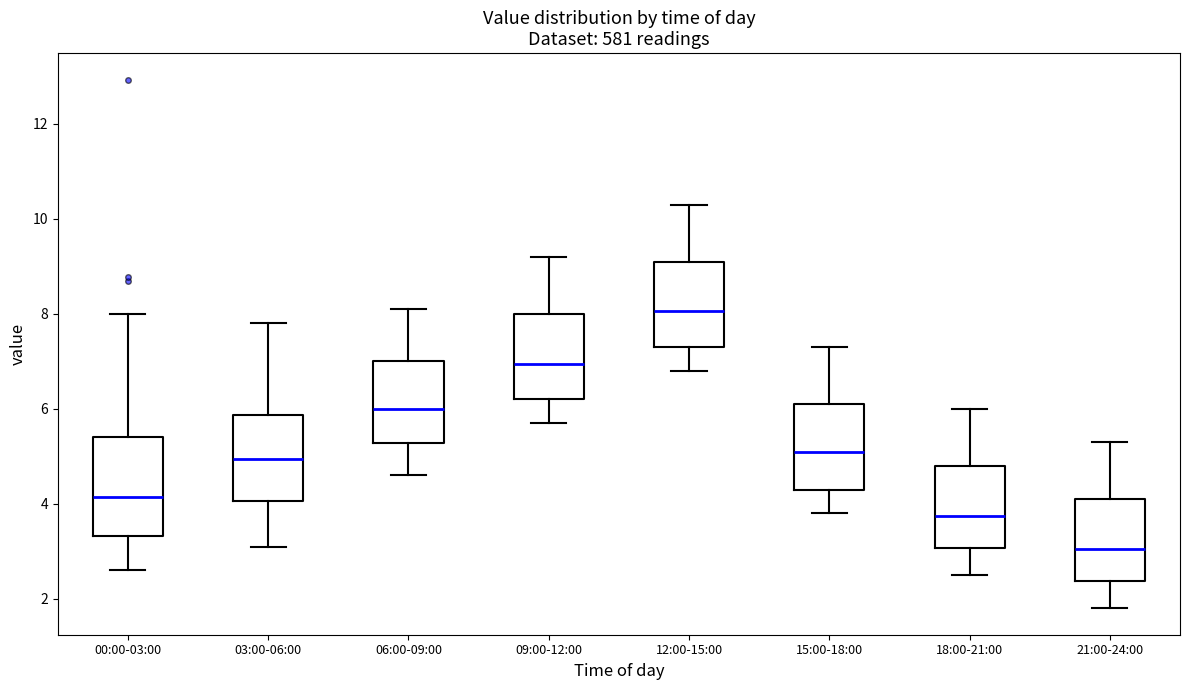

Which box has the highest median line?

12:00-15:00